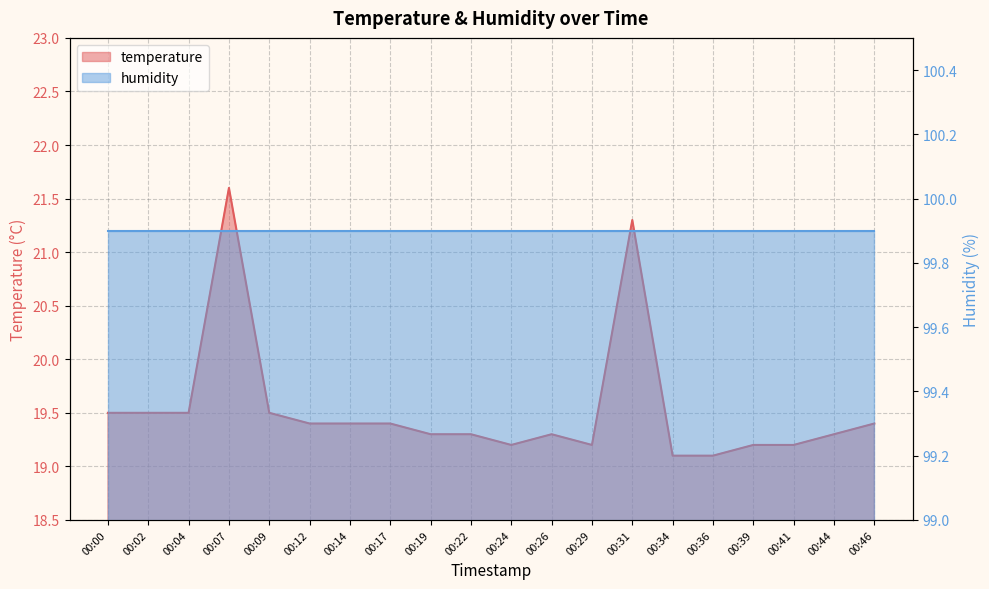

What is the sum of the values at 00:36 and 00:46?

38.5